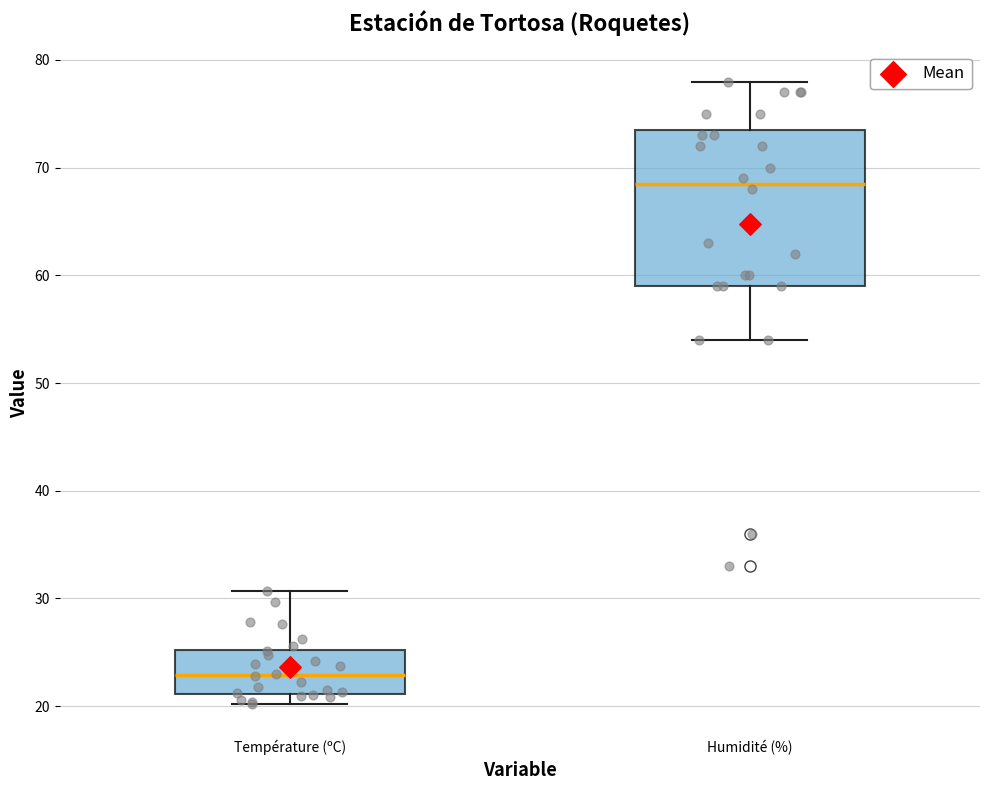

Where is the upper edge of the box for Humidité (%) on the y-axis? The values are not printed on the chart, so give them approximately, as read against the axis.

74